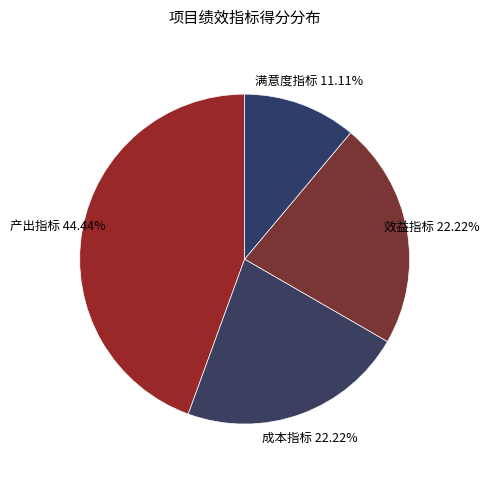

What is the smallest slice in the pie chart?

满意度指标